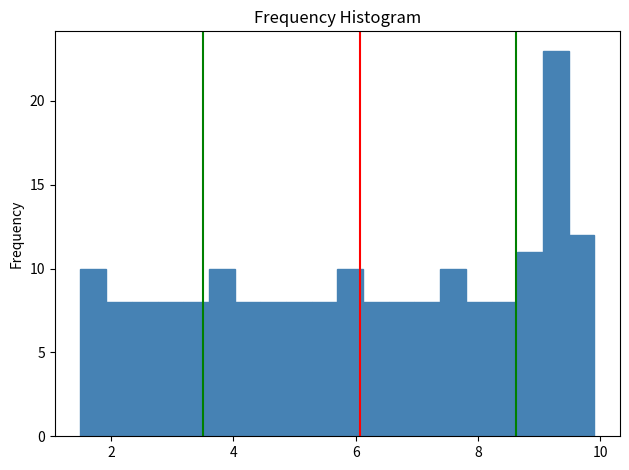

Read against the x-axis, roughly where is the centre of the tallest bar?

9.2